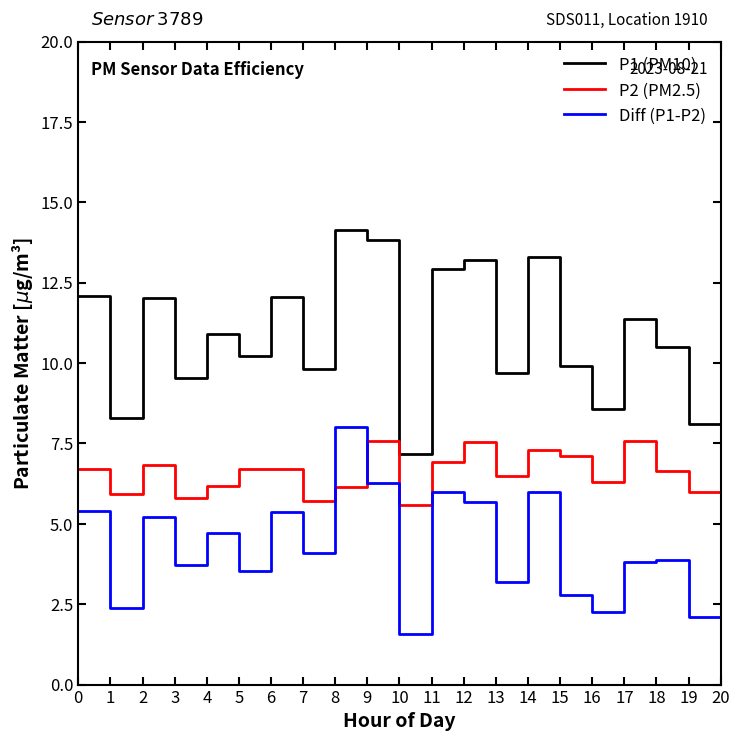

True or false: P2 (PM2.5) and P1 (PM10) intersect in this chart.

False